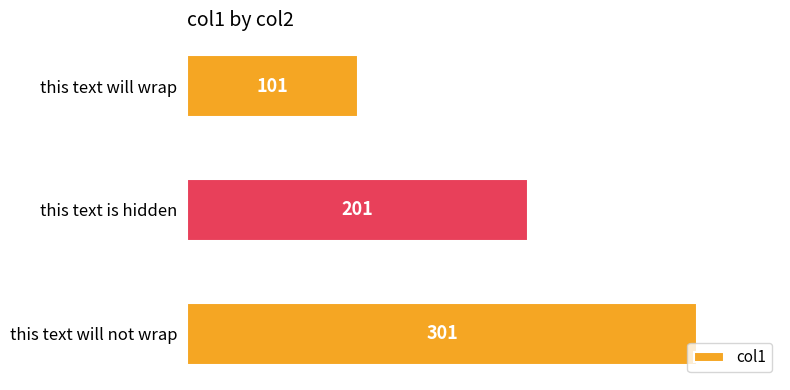

The chart shows a value of 170 at this text will wrap. True or false?

False